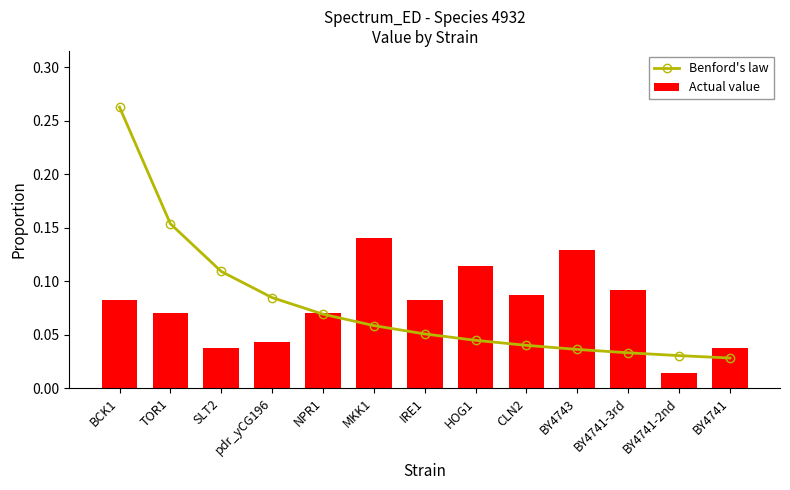

At how many categories does at least one series exceed 0?

13